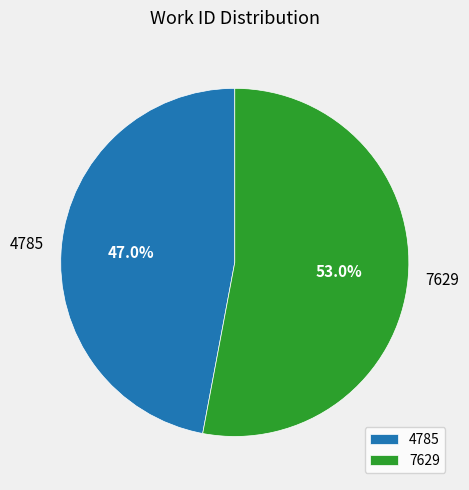

To the nearest percent, what percentage of the pie is 7629?

53%